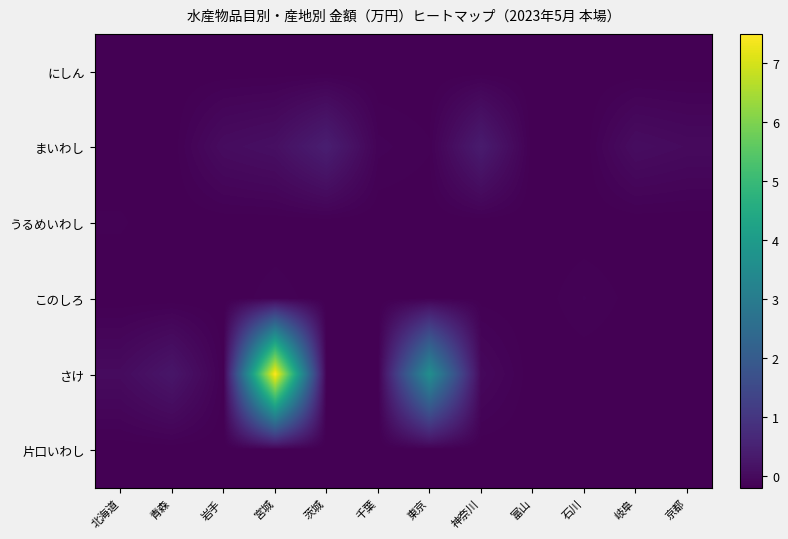

Between 北海道 and 岩手, which series saw the biggest shift?

まいわし